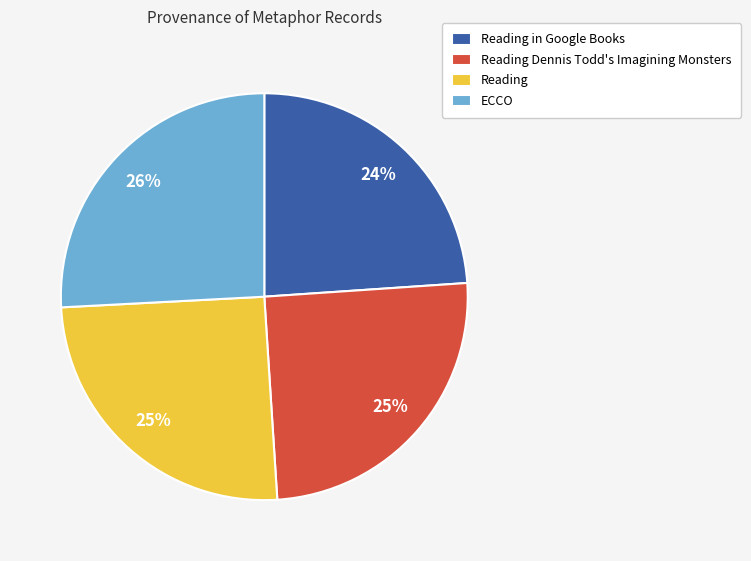

To the nearest percent, what is the average slice percentage?

25%